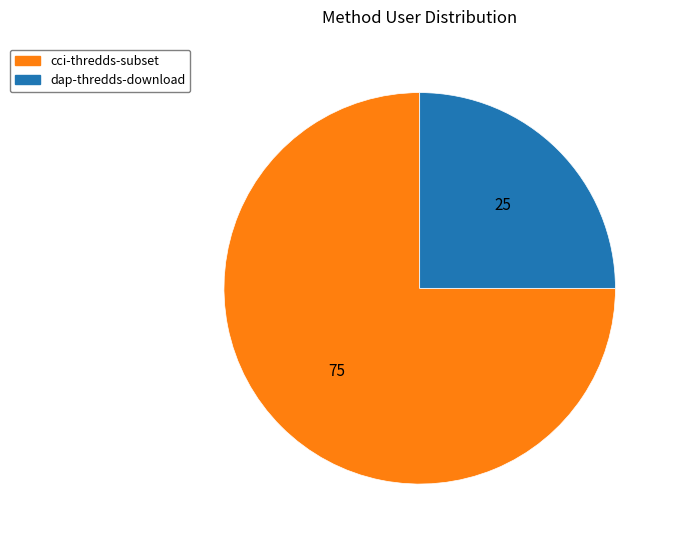

Do dap-thredds-download and cci-thredds-subset together represent more than half of the pie?

Yes